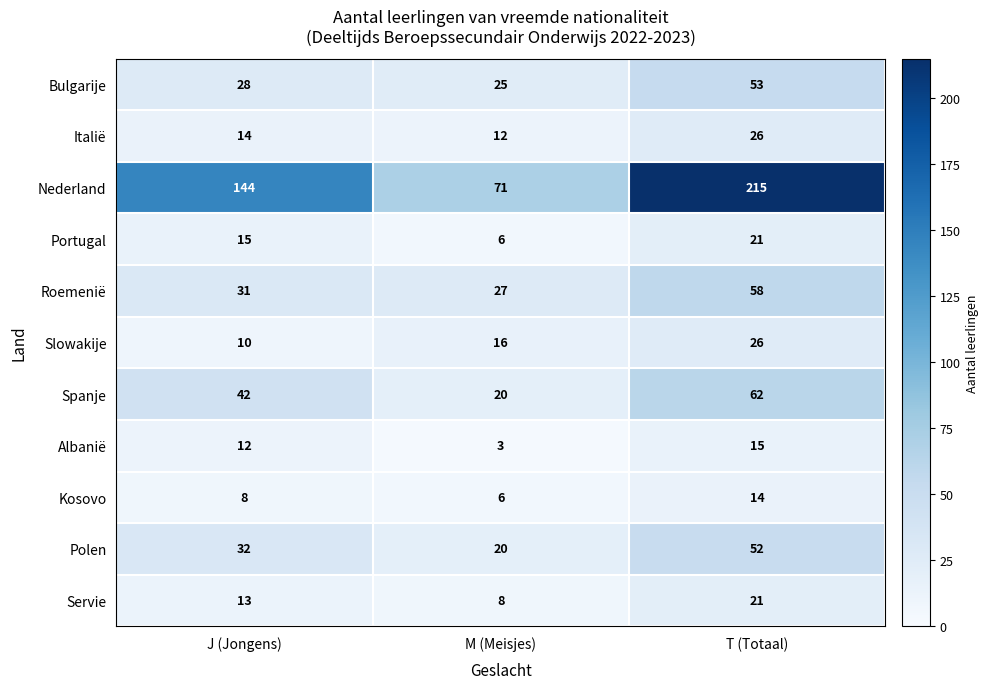

How many distinct data groups are displayed?

11